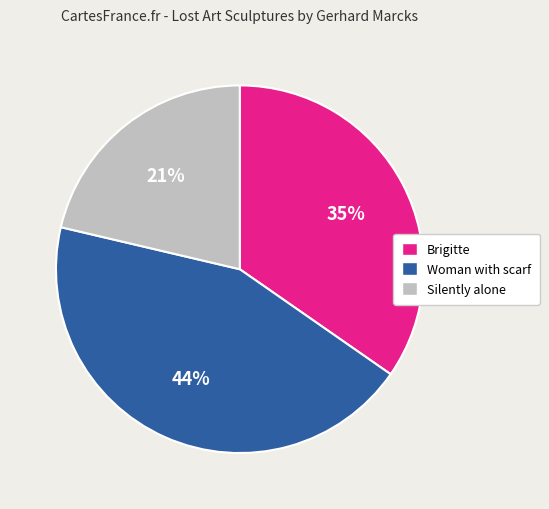

Is there a majority slice in this chart?

No